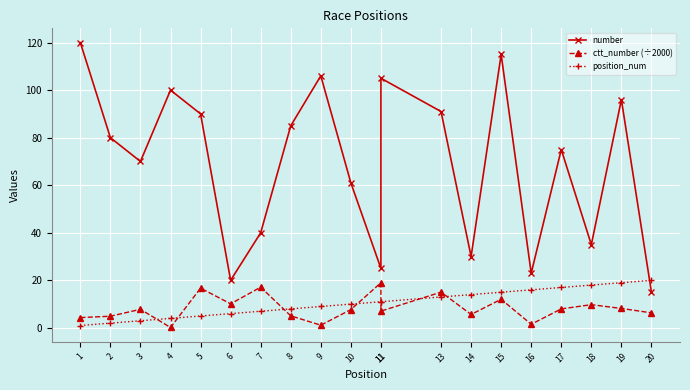

Where do position_num and number first cross each other?

19 and 20